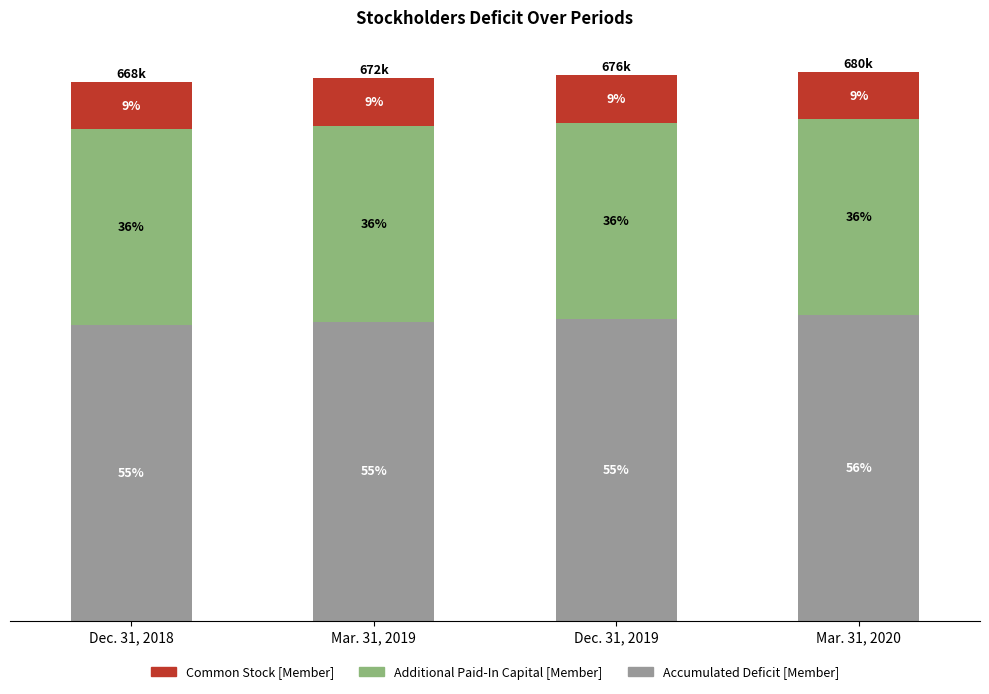

Are the bars horizontal?

No